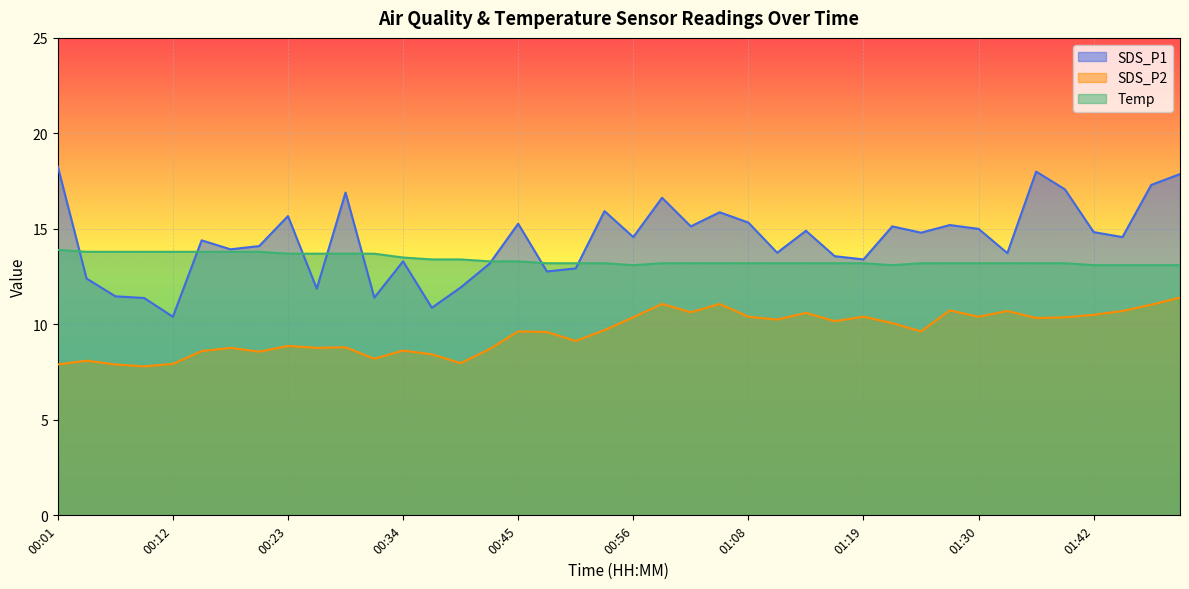

True or false: SDS_P1 has more than 2 interior local peaks.

True